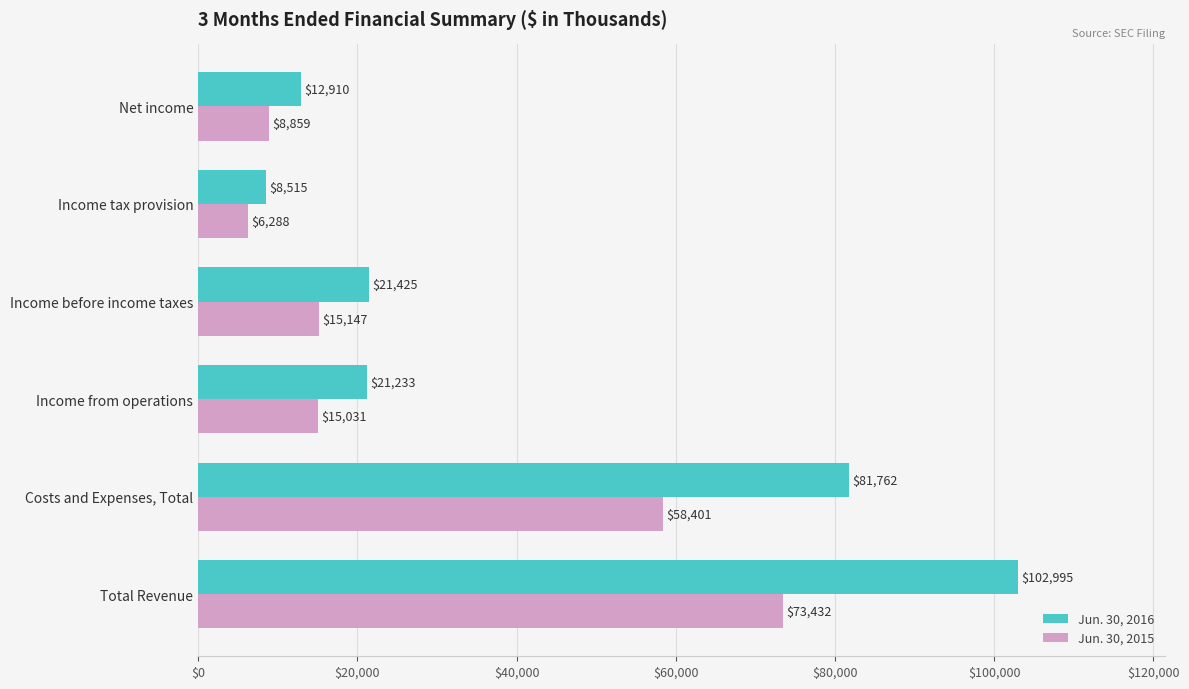

Which series has the largest total across all categories?

Jun. 30, 2016